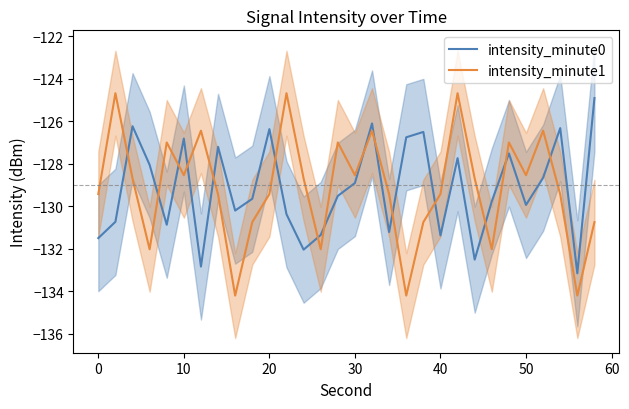

True or false: intensity_minute1 and intensity_minute0 intersect in this chart.

True